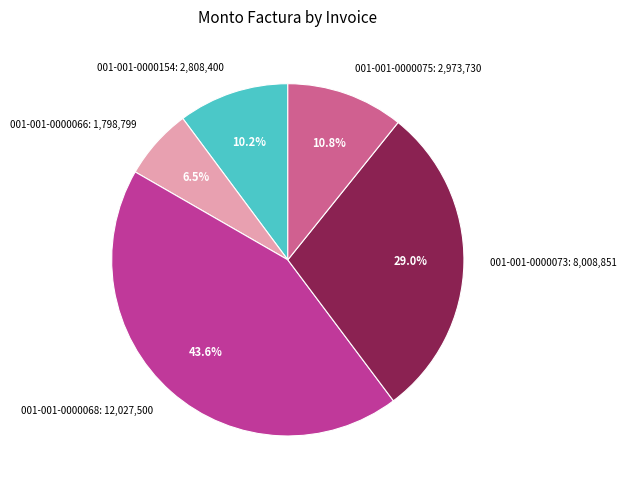

What is the smallest slice in the pie chart?

001-001-0000066